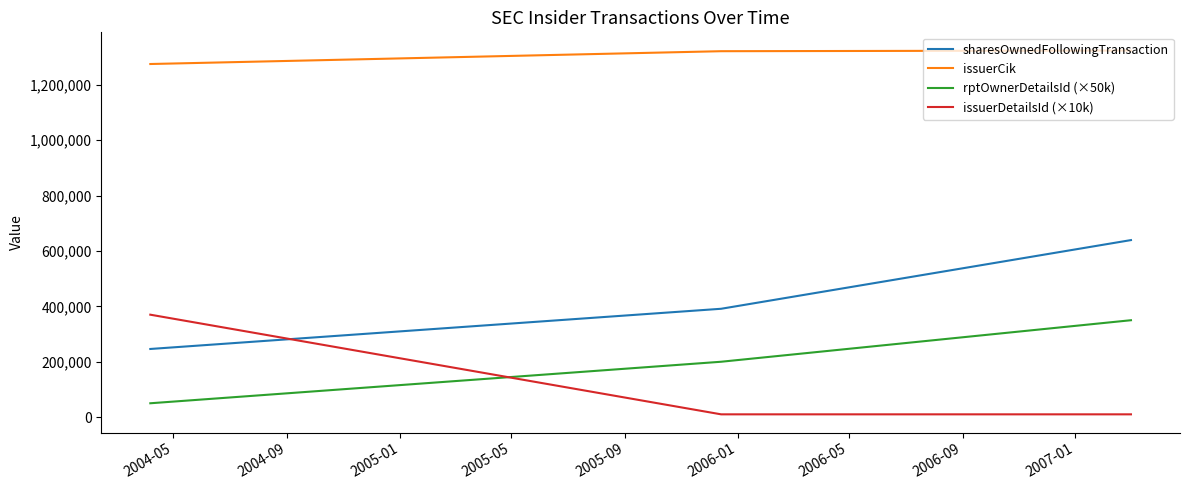

What is the minimum value for sharesOwnedFollowingTransaction?

246125